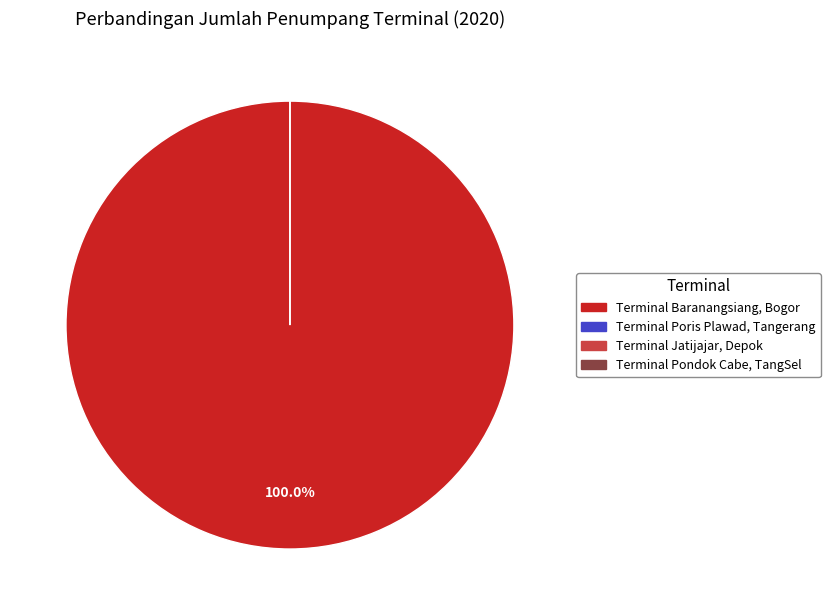

What percentage is the Terminal Baranangsiang, Bogor slice, to the nearest percent?

100%